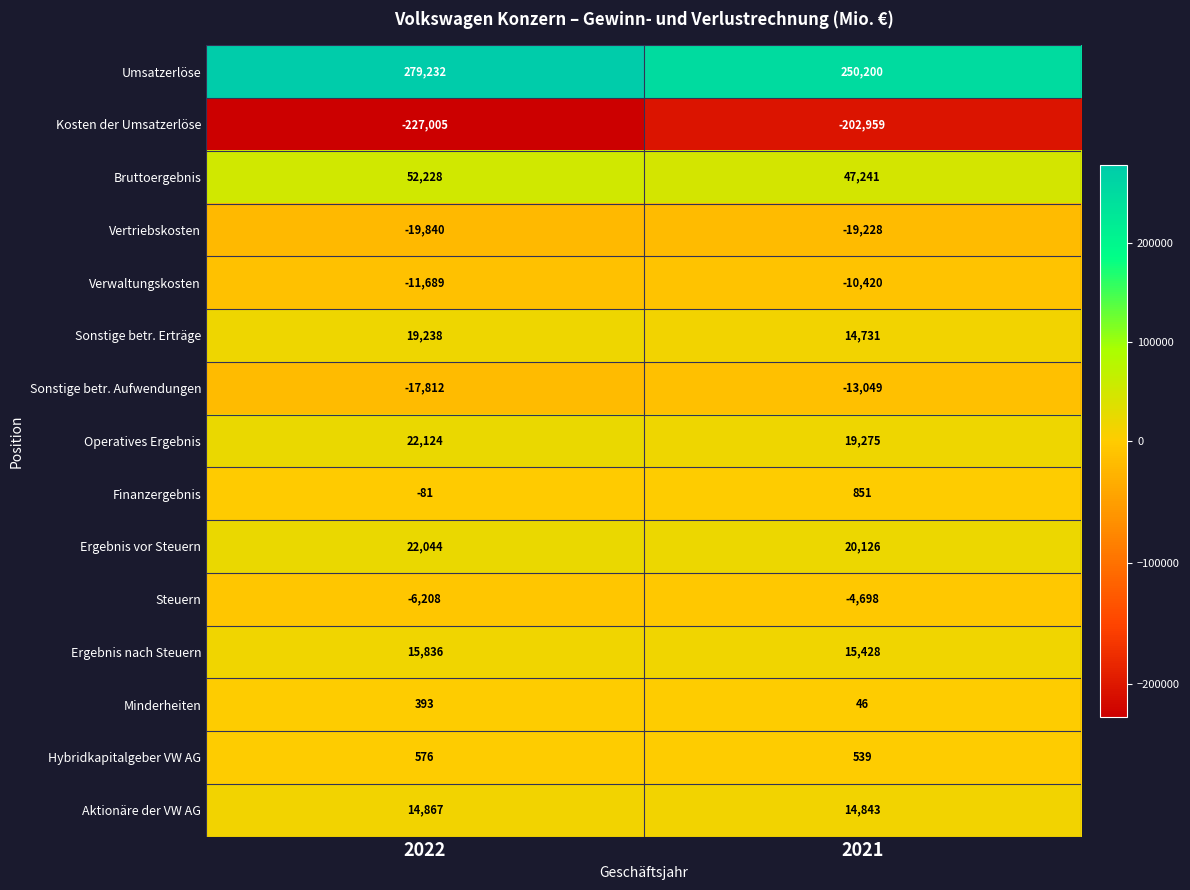

What is the difference between the Steuern values at 2021 and 2022?

1510